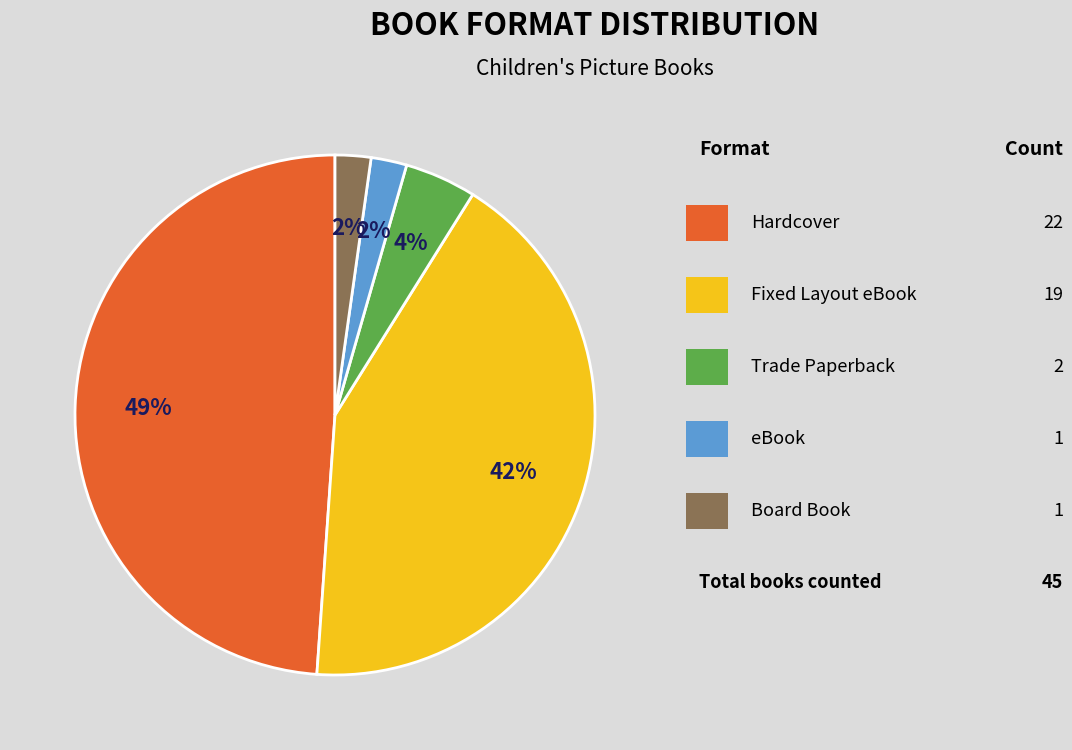

To the nearest percent, what is the difference between the largest and smallest slice percentages?

47%